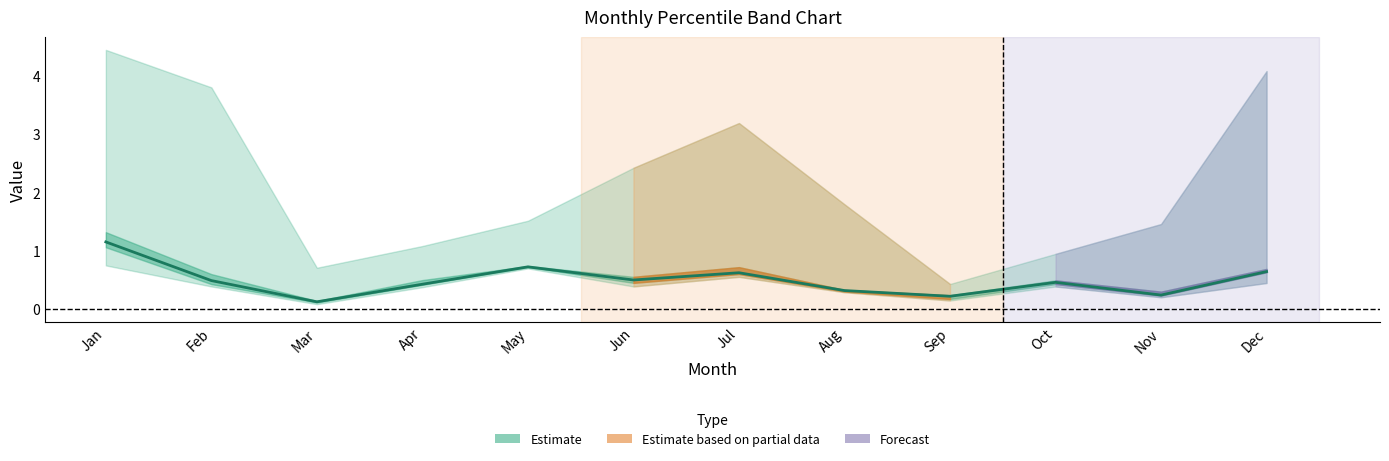

What is the value of the 6th point from the left?

0.5